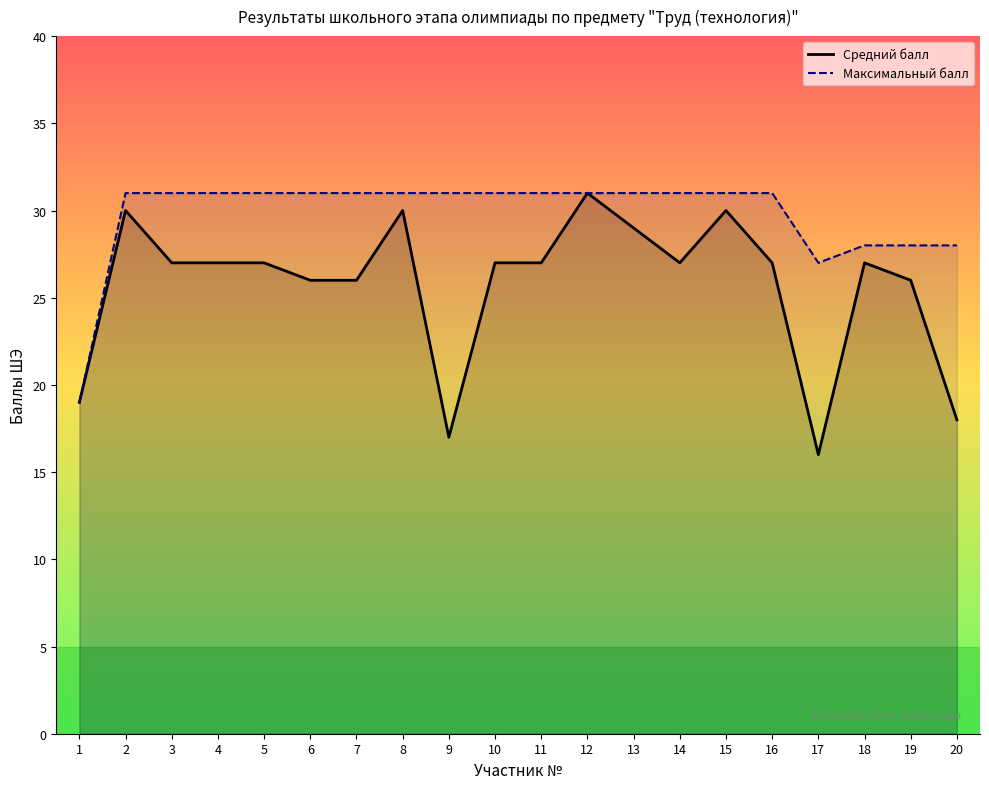

What are all the series names shown in the legend?

Средний балл, Максимальный балл